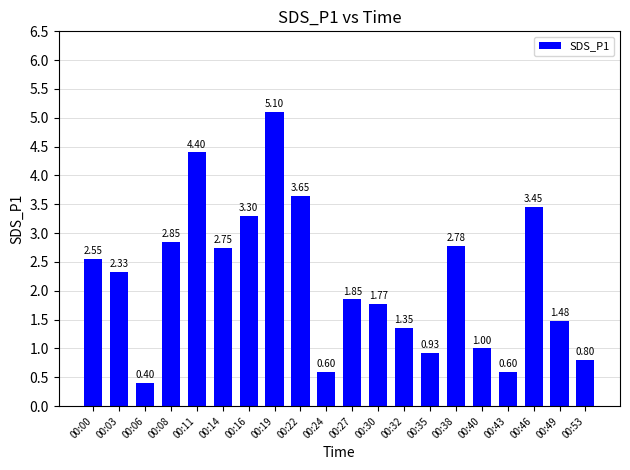

Which has a higher value, 00:35 or 00:16?

00:16